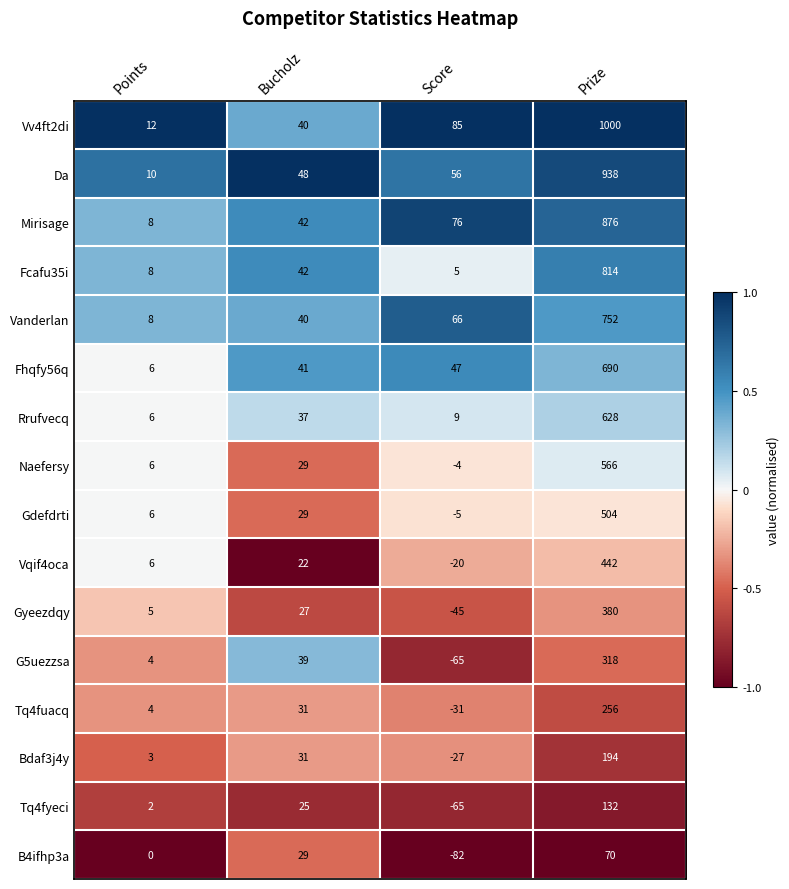

Count the number of categories in the chart.

4